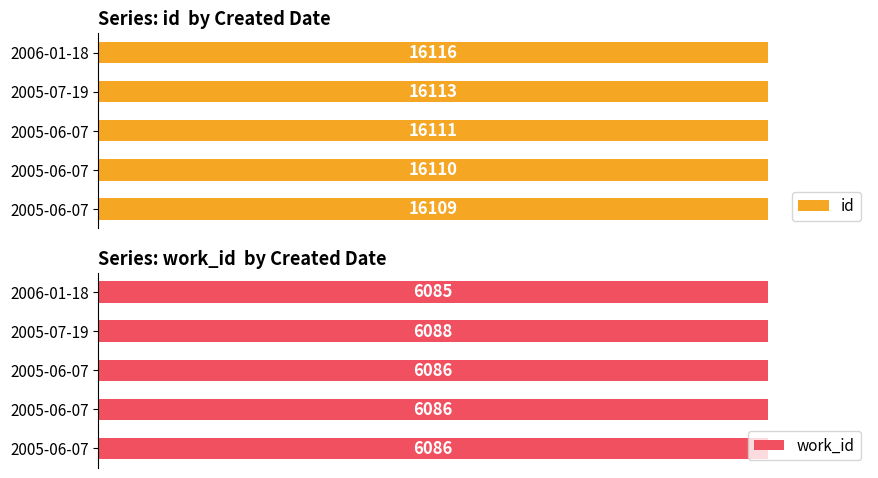

What is the minimum value for id?

16109